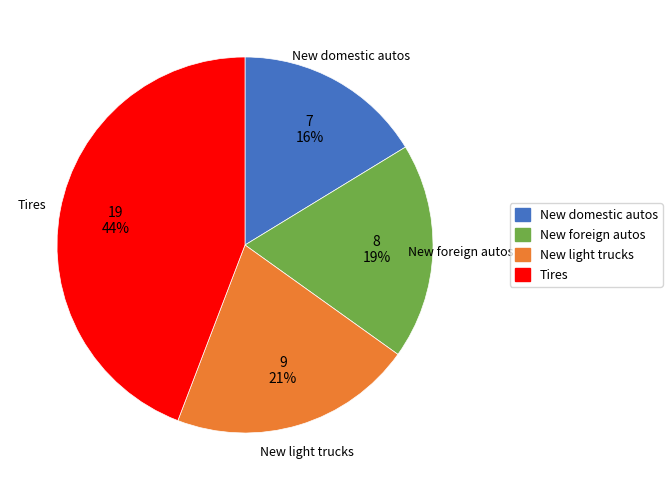

Approximately how many times larger is the value at New domestic autos compared to Tires?

0.4